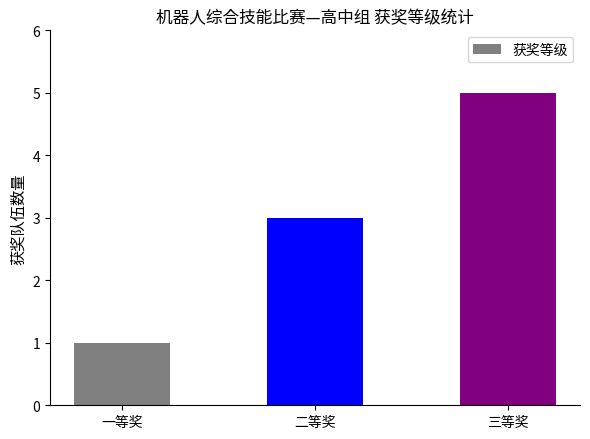

Read the value at 三等奖.

5